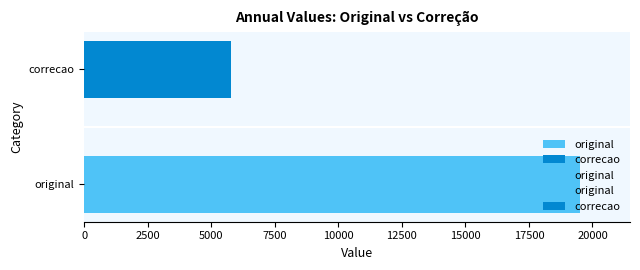

What is the value of the 2nd bar from the left?

5770.8